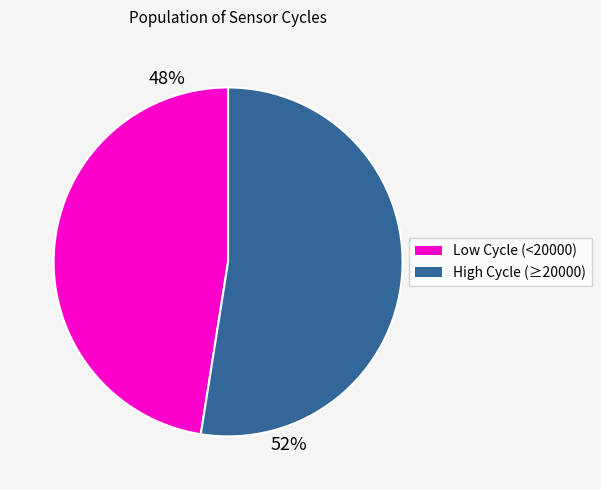

Does any single category account for the majority?

Yes